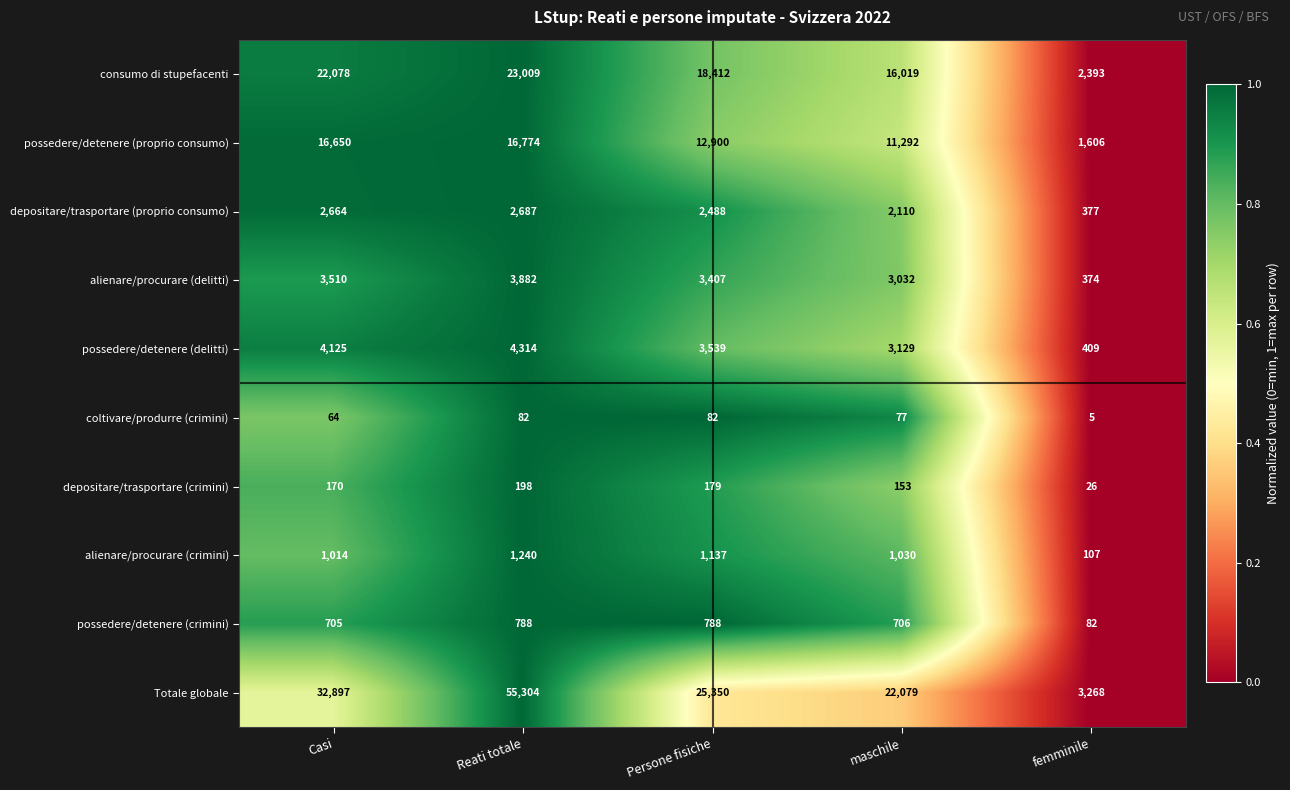

What is the sum of the consumo di stupefacenti values at Reati totale and Casi?

45087